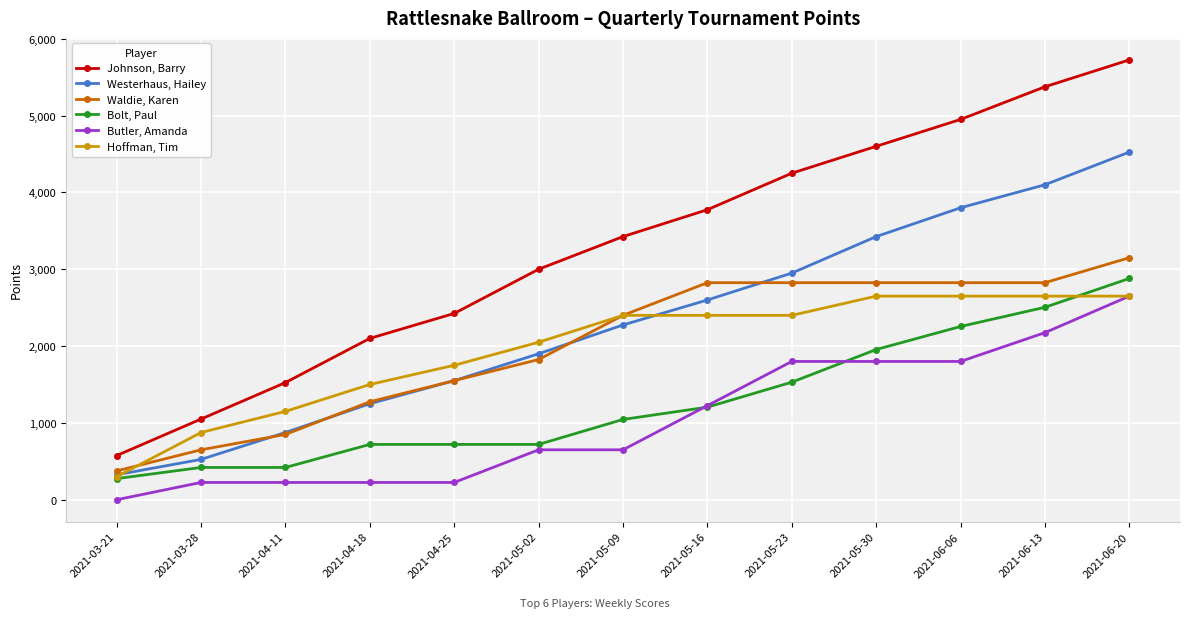

What is the difference between the highest and lowest values at 2021-06-13?

3200